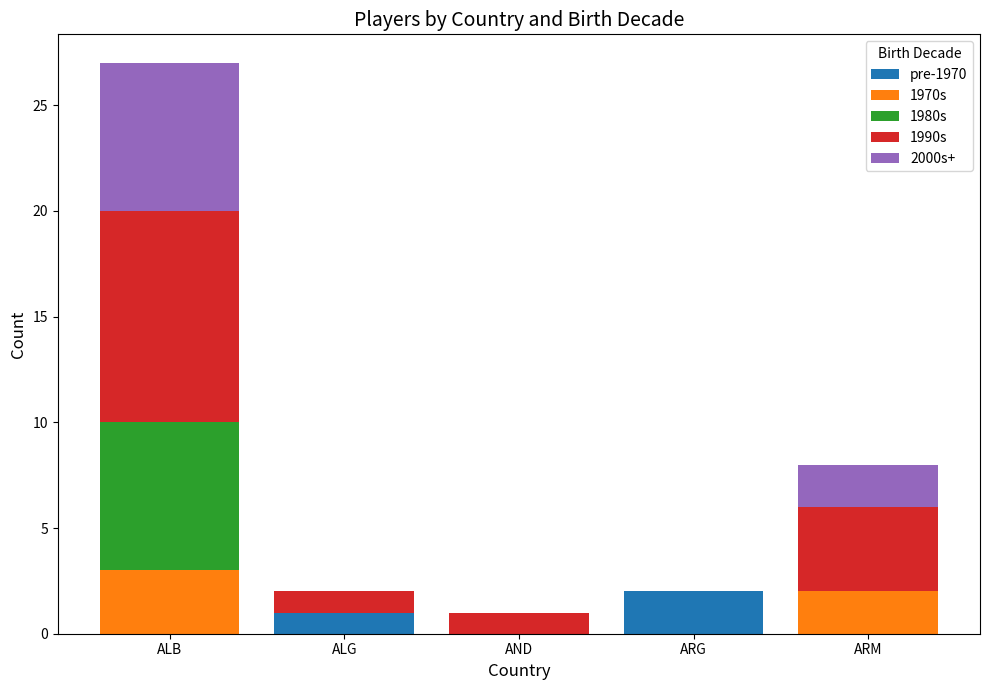

At which category is the sum across all series the highest?

ALB